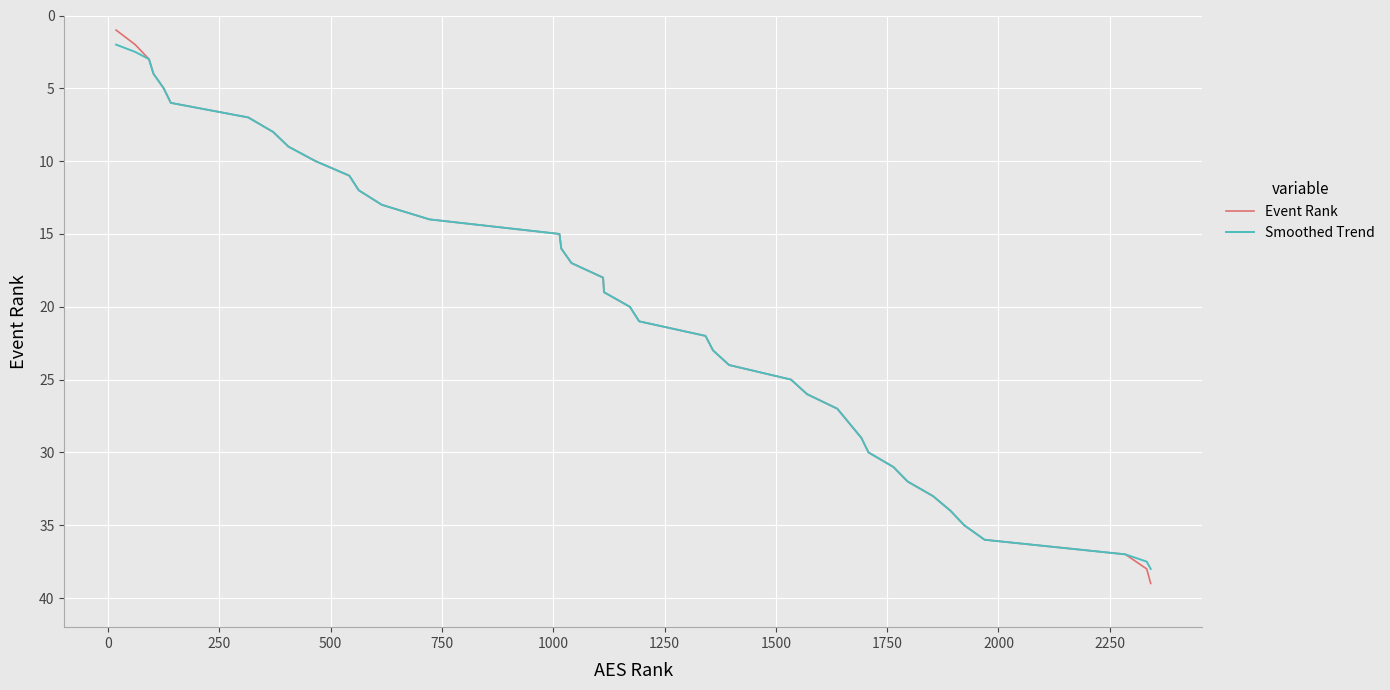

Which series has the widest spread of values?

Event Rank